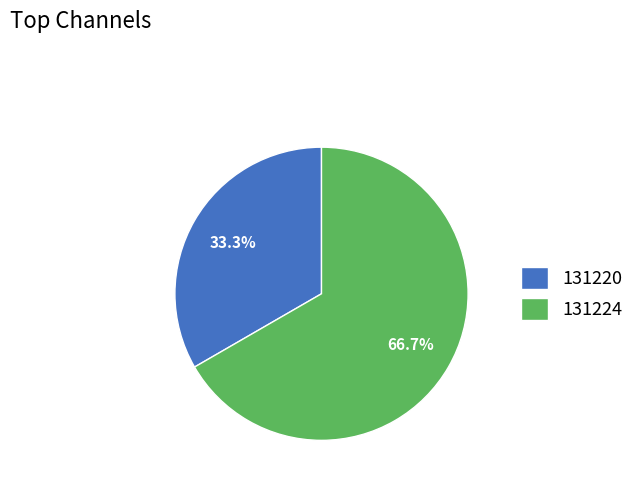

Rank the categories by value from highest to lowest.

131224, 131220